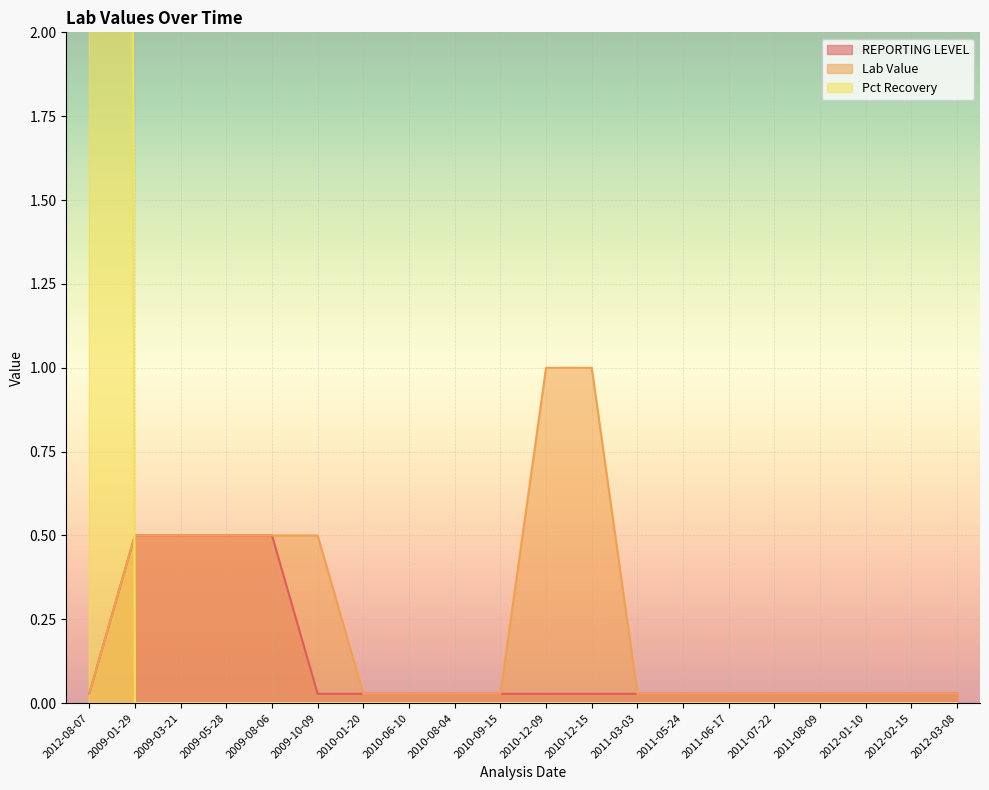

What is the label of the 4th point from the left?

2009-05-28